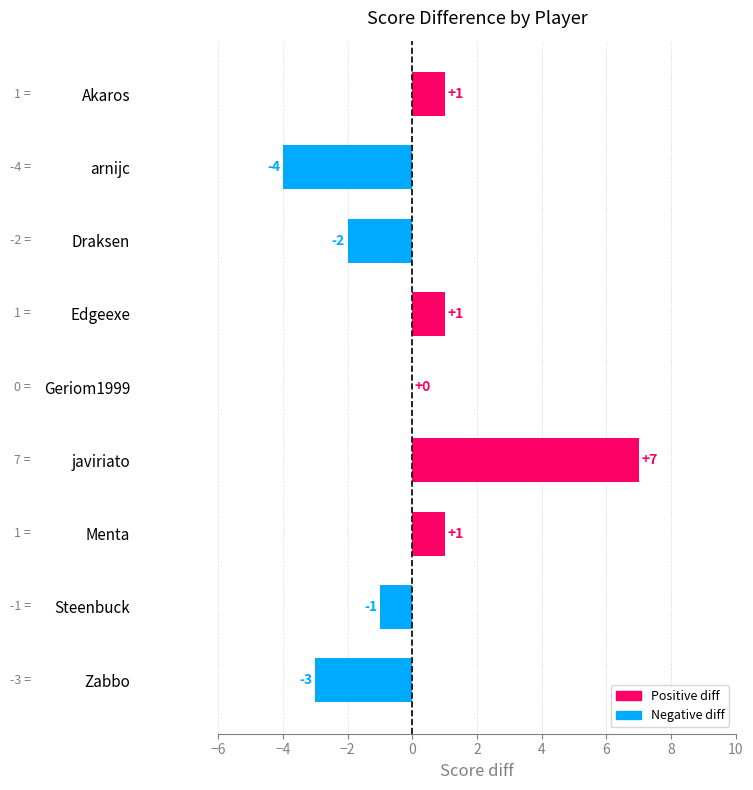

At which category does the chart reach its peak across all series?

javiriato